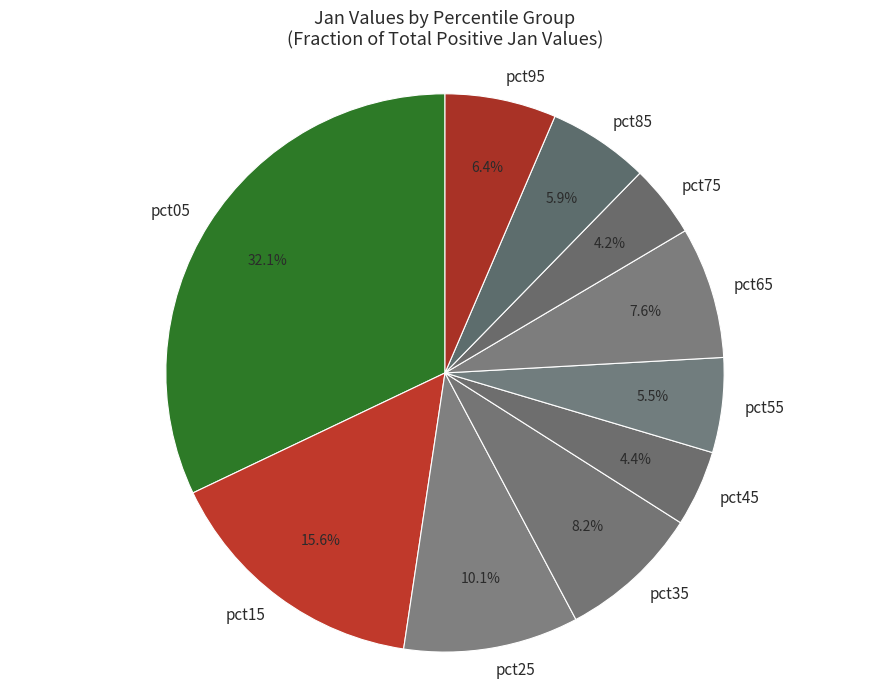

Which slice is the largest?

pct05